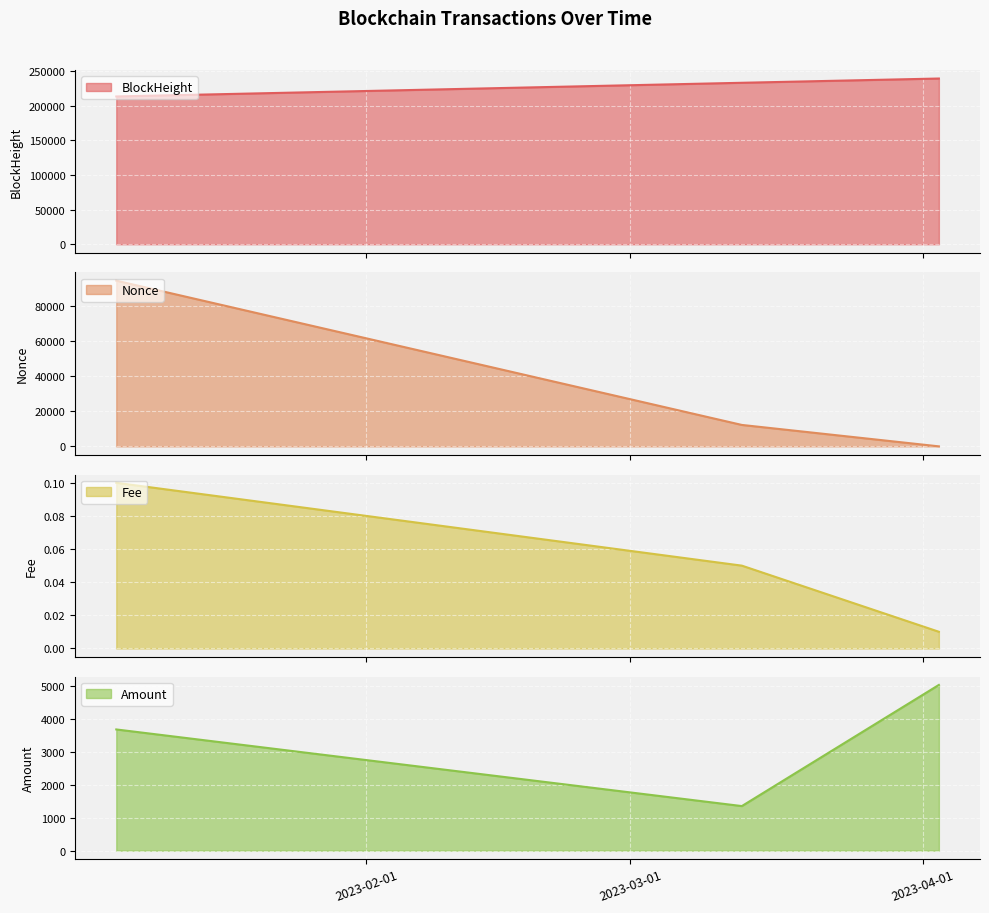

Does the chart display data point markers on the line(s)?

No